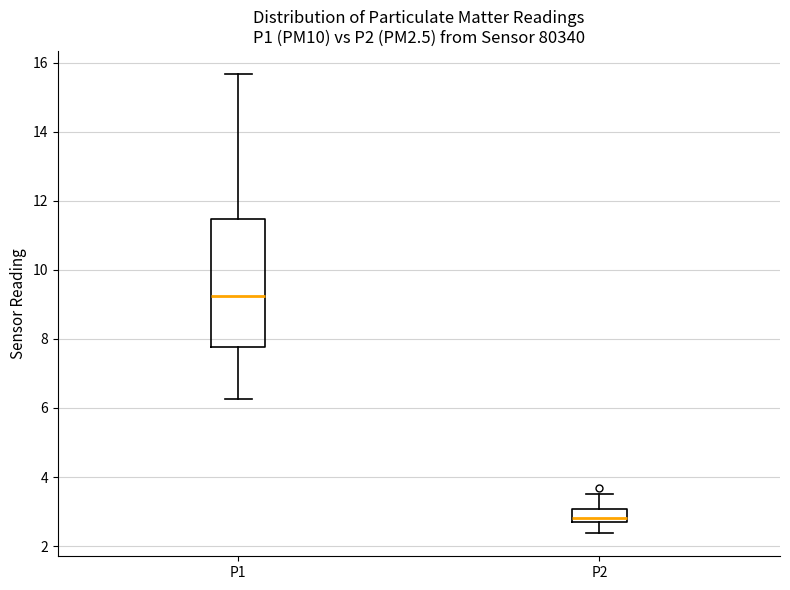

Reading left to right, transcribe this box plot: for each box, give where its median line is, the range the box spans, and where its two whiskers end, as read against the y-axis. The values are not printed on the chart, so give them approximately, as read against the axis.

P1: median 9.2, box 7.8 to 11.4, whiskers 6.2 to 15.6
P2: median 2.8 (just above the box's lower edge), box 2.8 to 3.0, whiskers 2.4 to 3.6